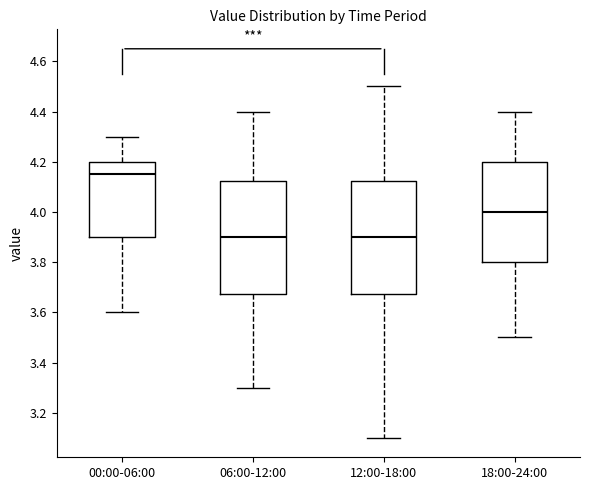

Where is the upper edge of the box for 00:00-06:00 on the y-axis? The values are not printed on the chart, so give them approximately, as read against the axis.

4.20